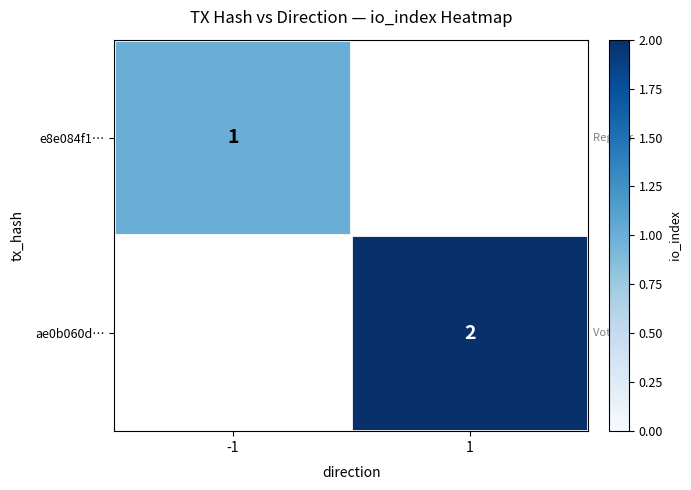

Is it true that e8e084f1… equals 2 at -1?

False